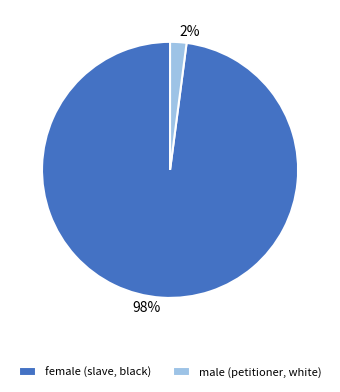

Which category has the biggest portion of the pie?

female (slave, black)